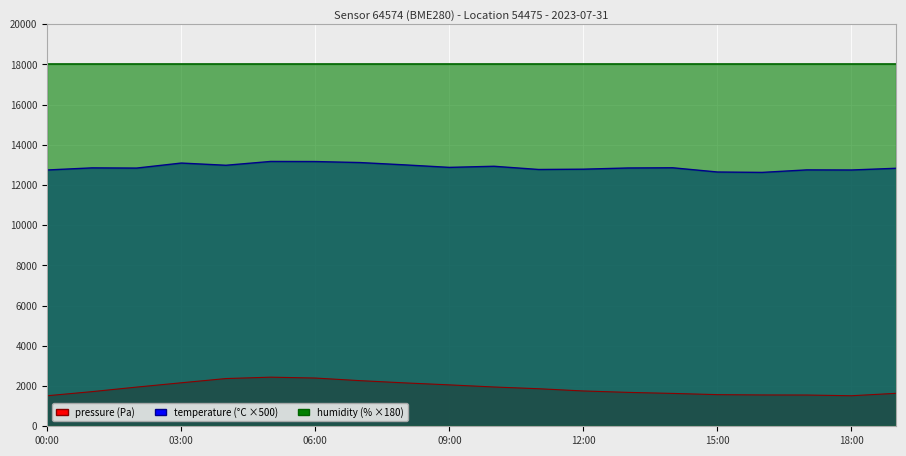

What is the greatest value displayed?

18000.0